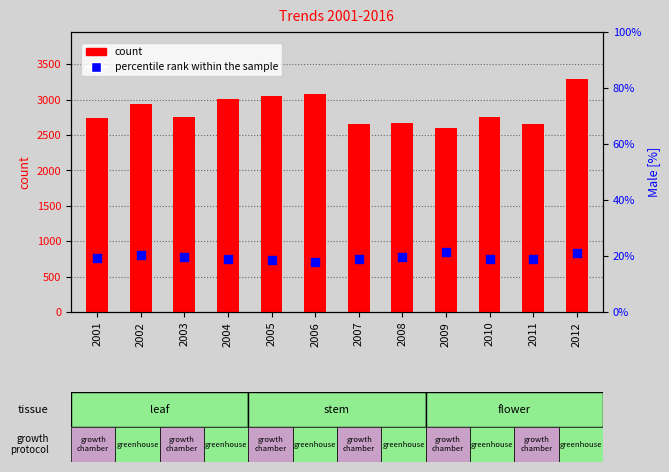

Which series reaches the minimum Y coordinate?

percentile rank within the sample